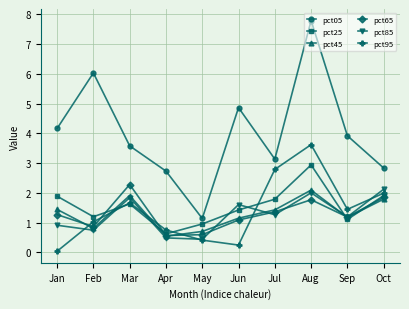

What are all the series names shown in the legend?

pct05, pct25, pct45, pct65, pct85, pct95